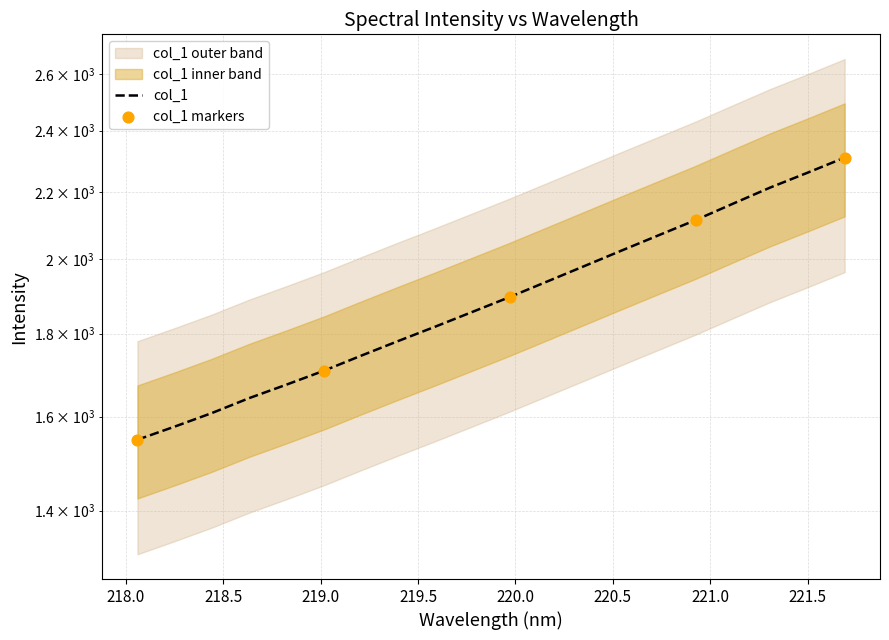

Which has a higher value, 220.5444 or 218.2508?

220.5444